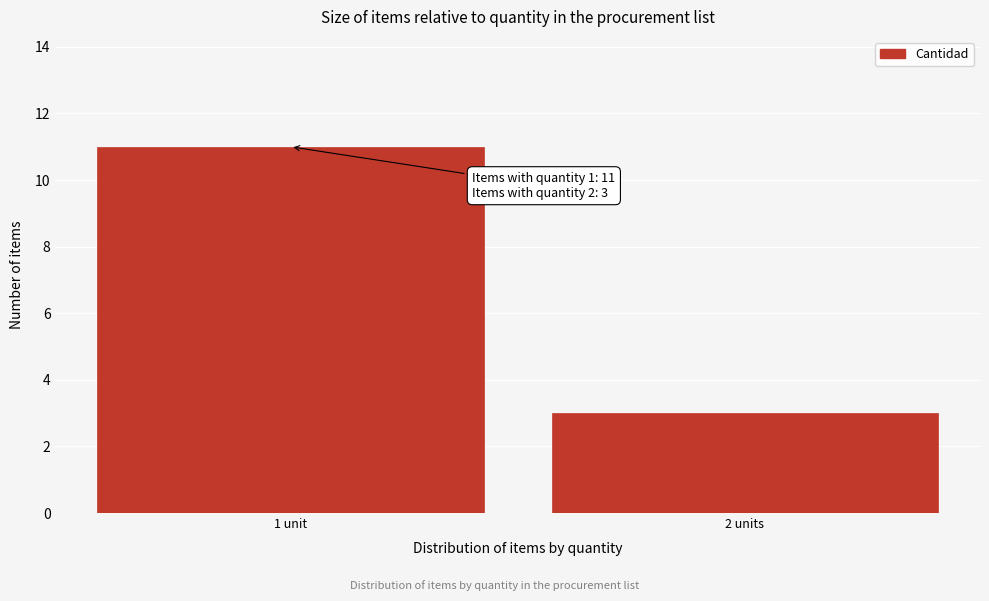

Reading left to right, transcribe all the data shown in this chart.

1 unit=11	2 units=3